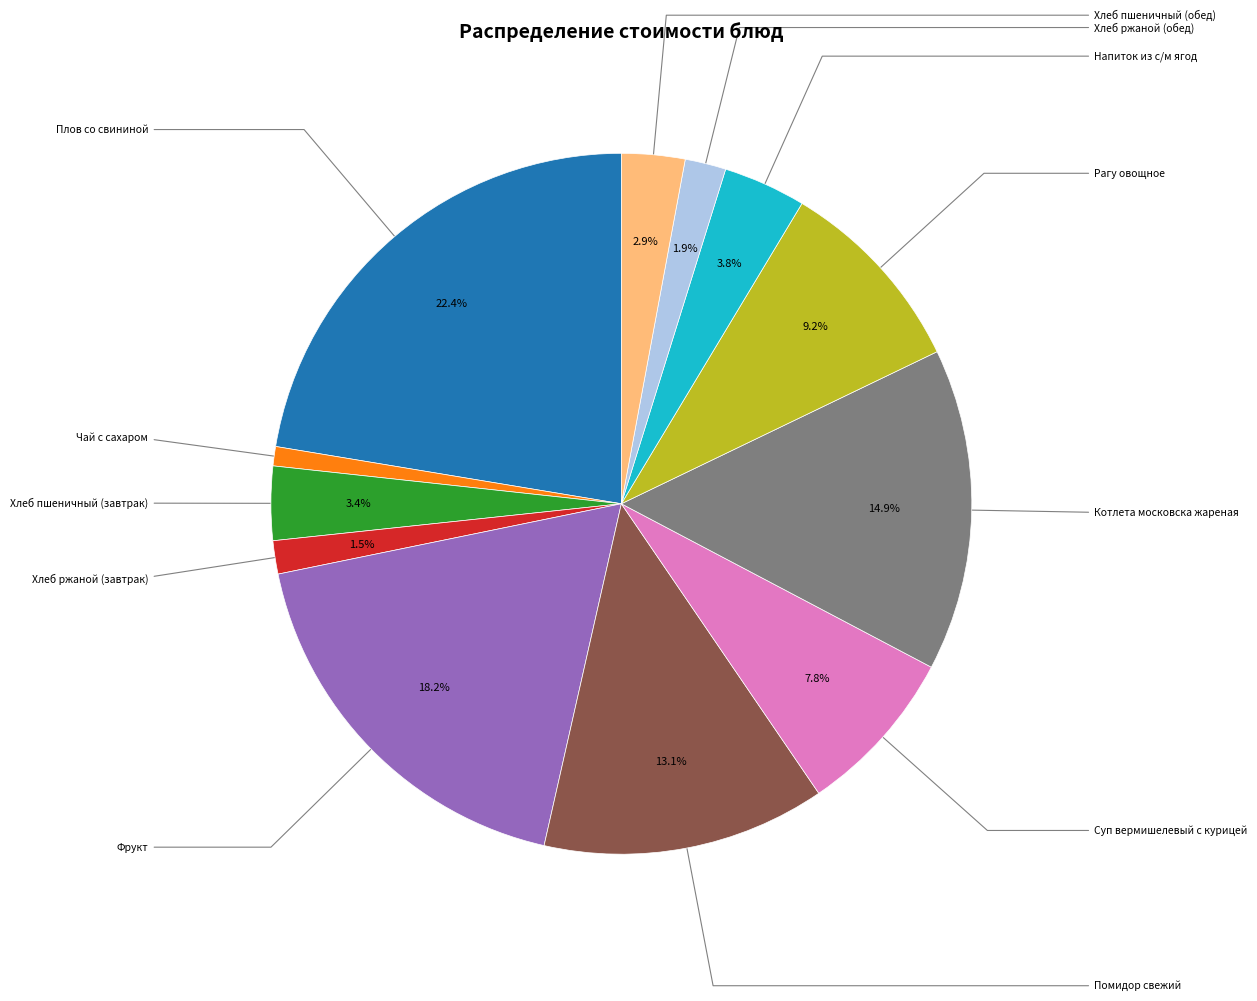

To the nearest percent, what is the difference between the largest and smallest slice percentages?

21%